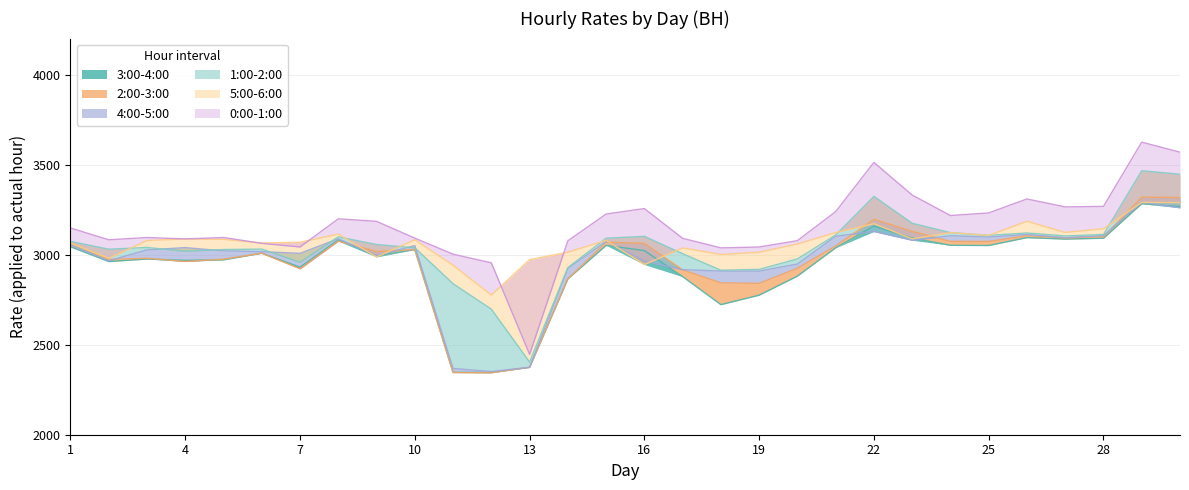

Between which two adjacent categories do 1:00-2:00 and 4:00-5:00 first intersect?

3 and 4